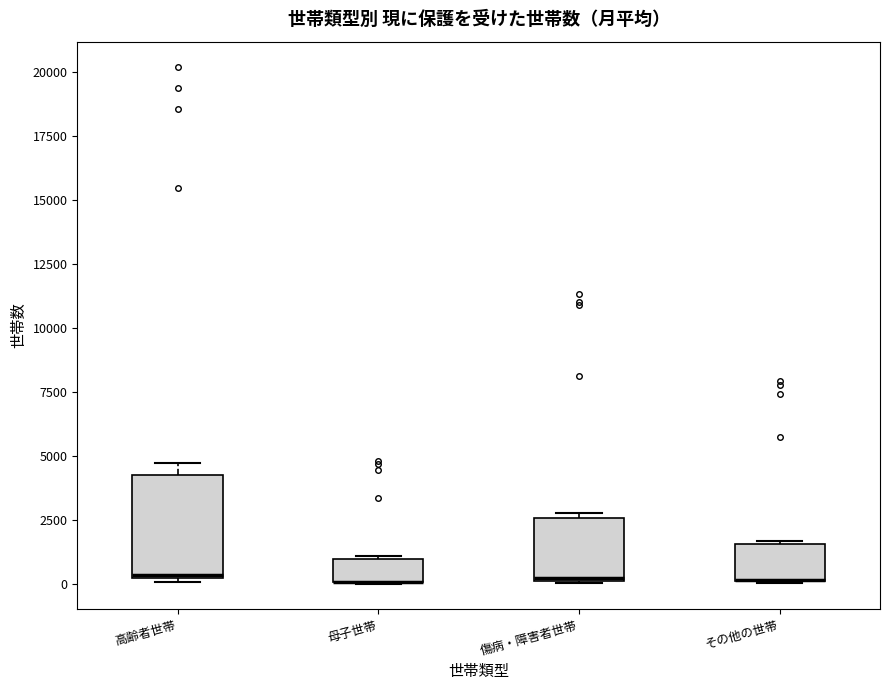

Where is the upper edge of the box for その他の世帯 on the y-axis? The values are not printed on the chart, so give them approximately, as read against the axis.

1500